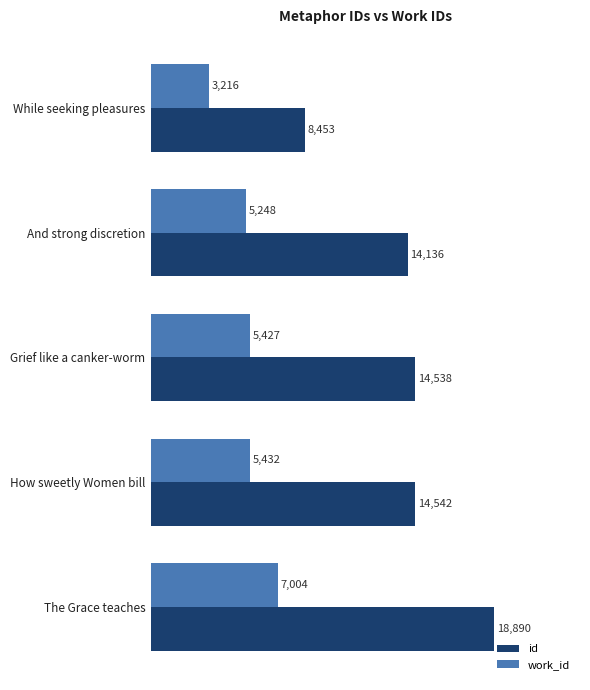

What is the sum of all work_id values?

26327